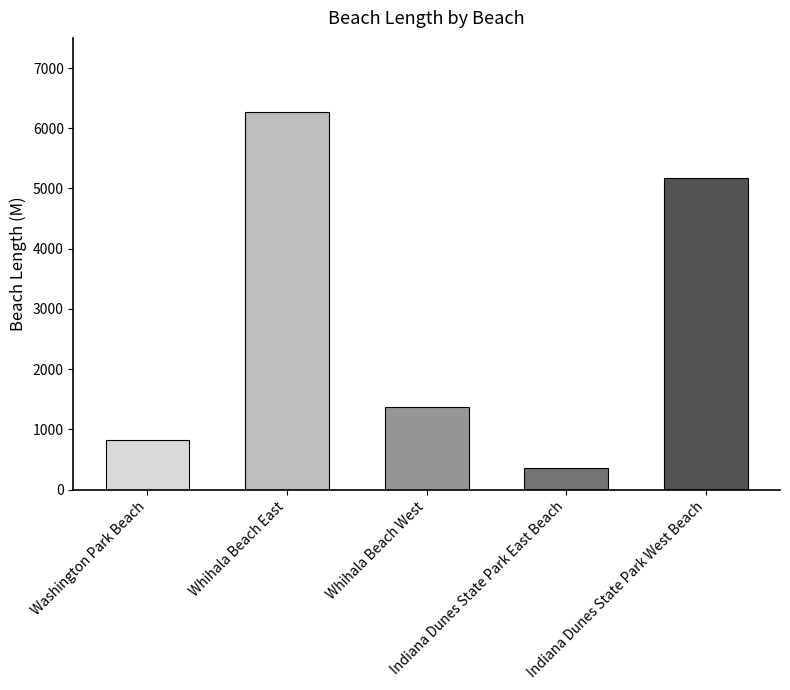

At which label does the data first exceed 1368?

Whihala Beach East